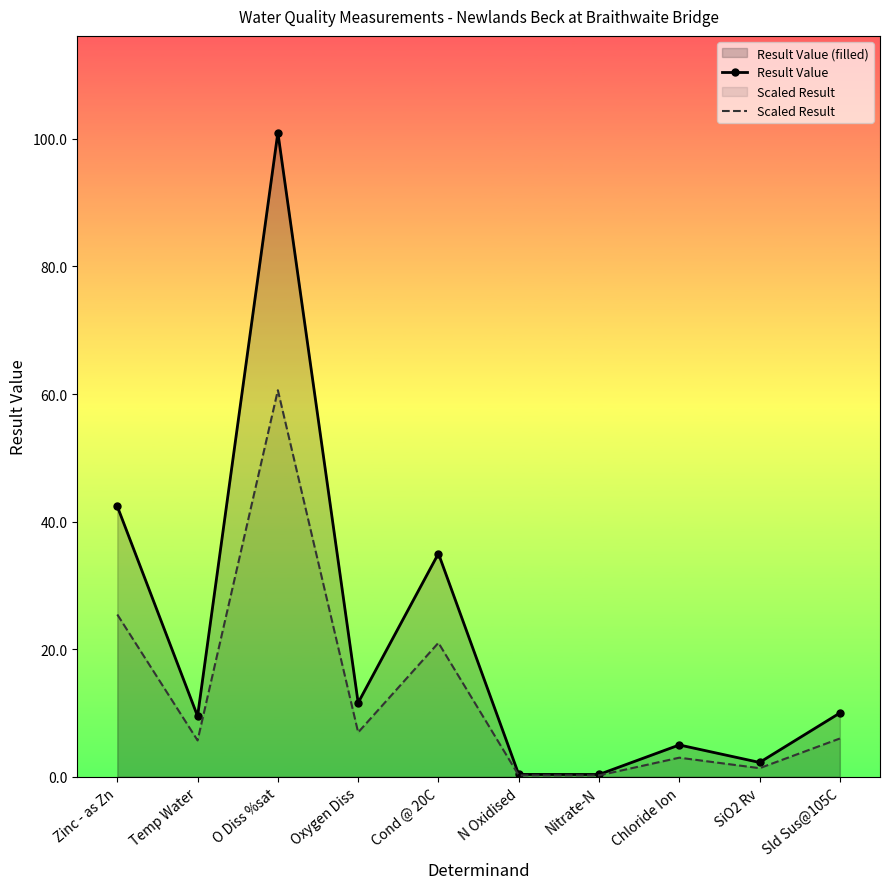

Rank the series at Zinc - as Zn from highest to lowest value.

Result Value, Scaled Result